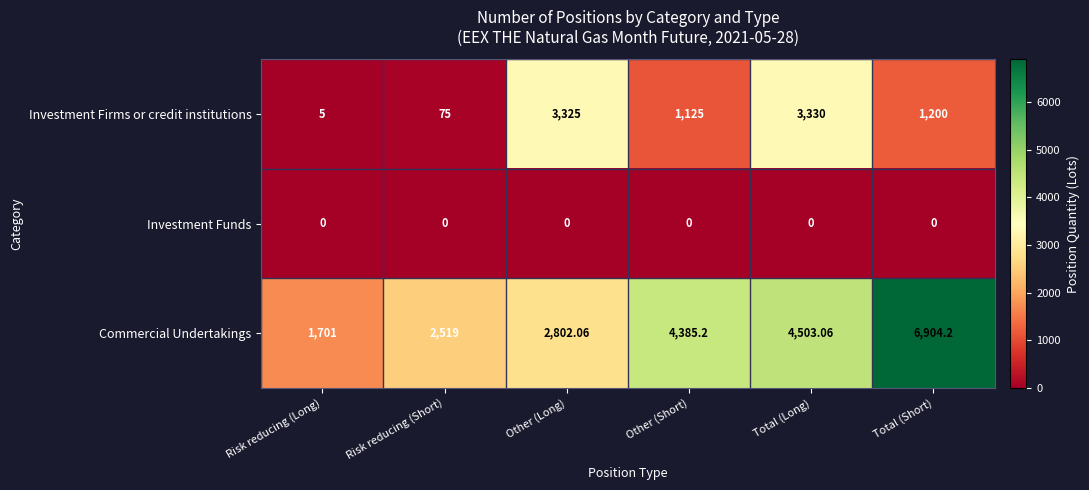

How many categories are shown in the chart?

6